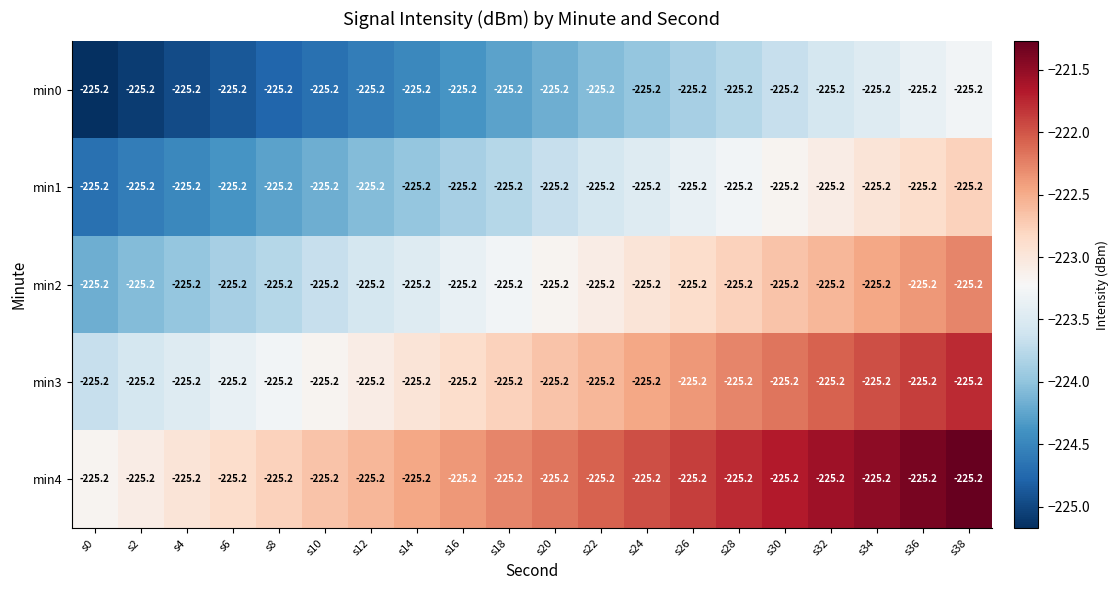

At which category is the sum across all series the highest?

s38